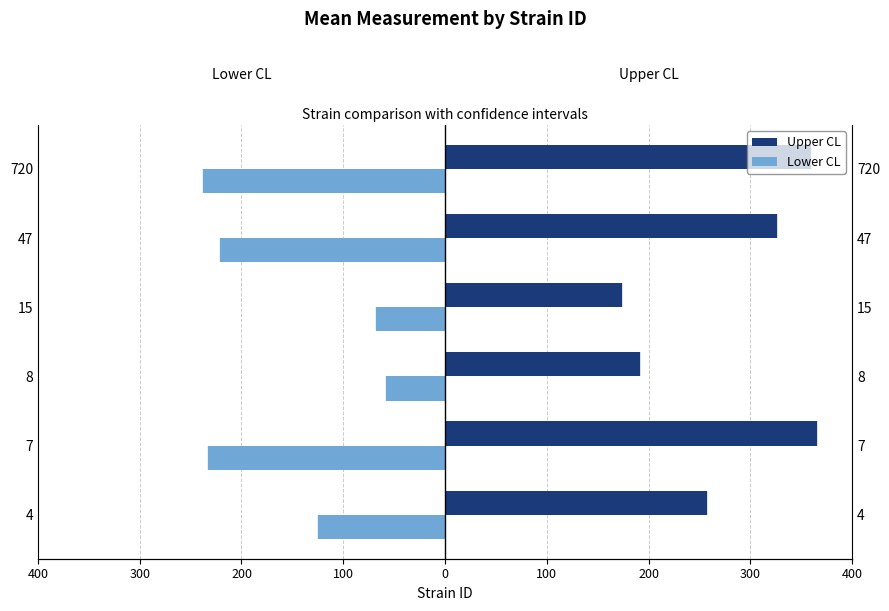

What are all the series names shown in the legend?

Upper CL, Lower CL